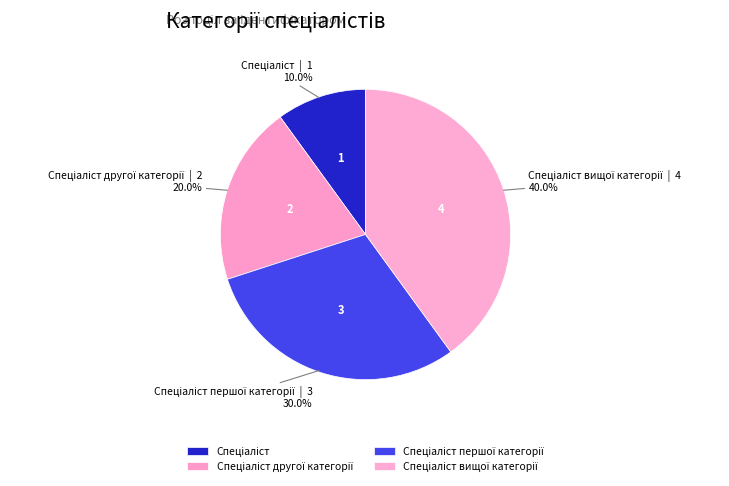

Is there a majority slice in this chart?

No